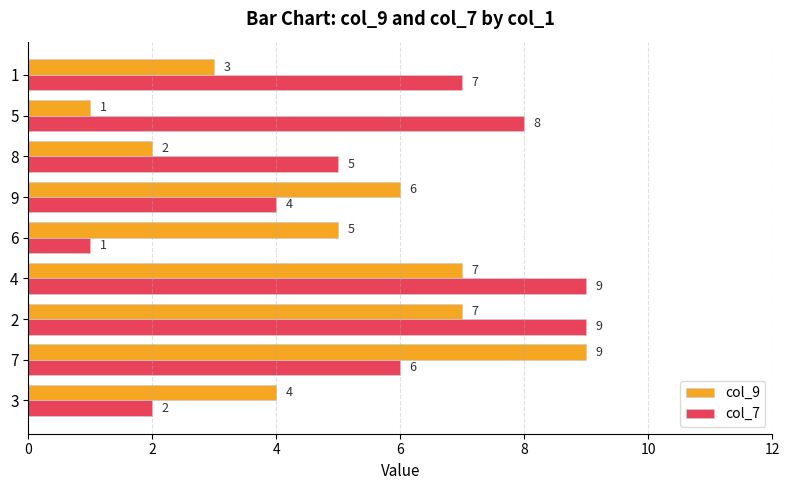

True or false: col_9 has a value of 6 at 9.

True